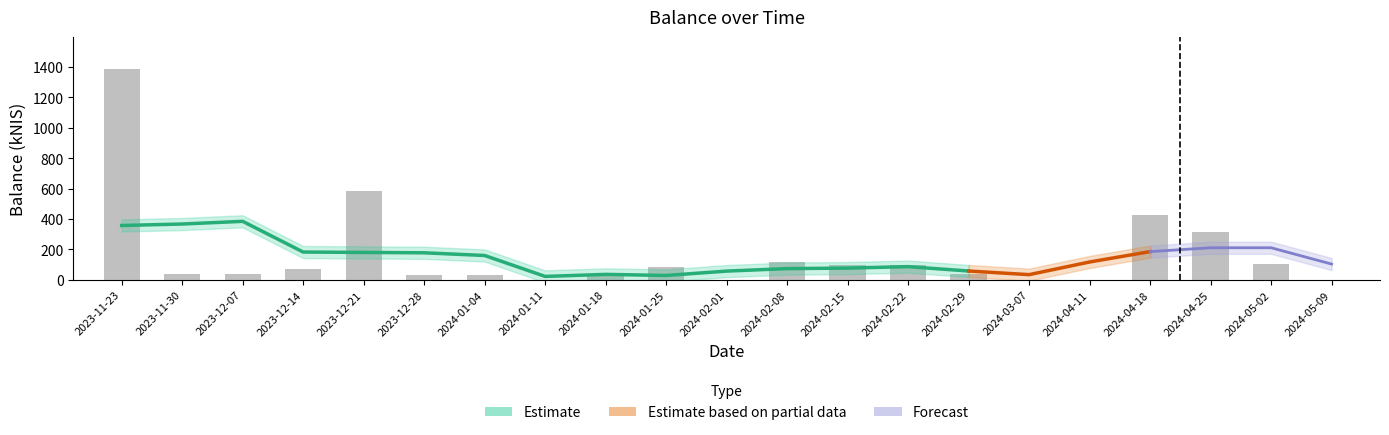

Reading right to left, what are all the values shown in this chart?

0.0	101.0	311.4	428.7	0.0	0.0	38.4	95.5	95.4	115.3	0.0	82.1	30.0	0.0	28.6	28.4	580.8	70.7	38.6	38.4	1389.0